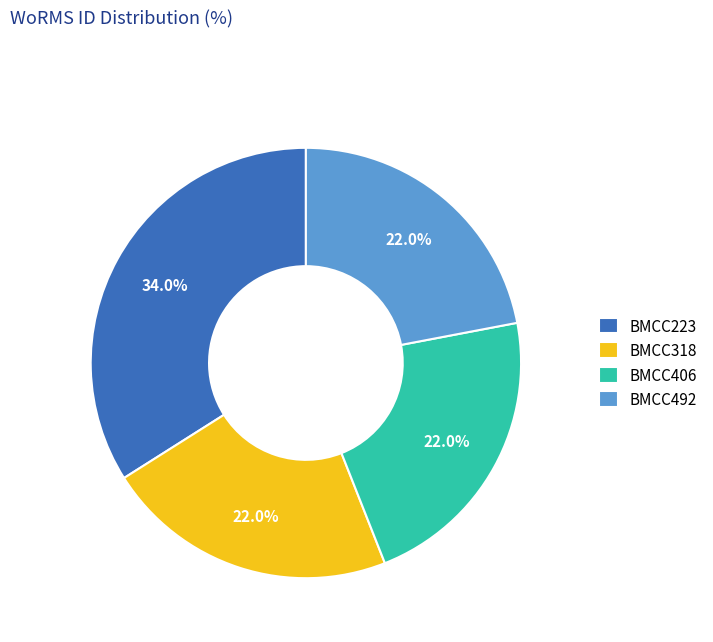

What is the ratio of the value at BMCC406 to the value at BMCC223?

0.6